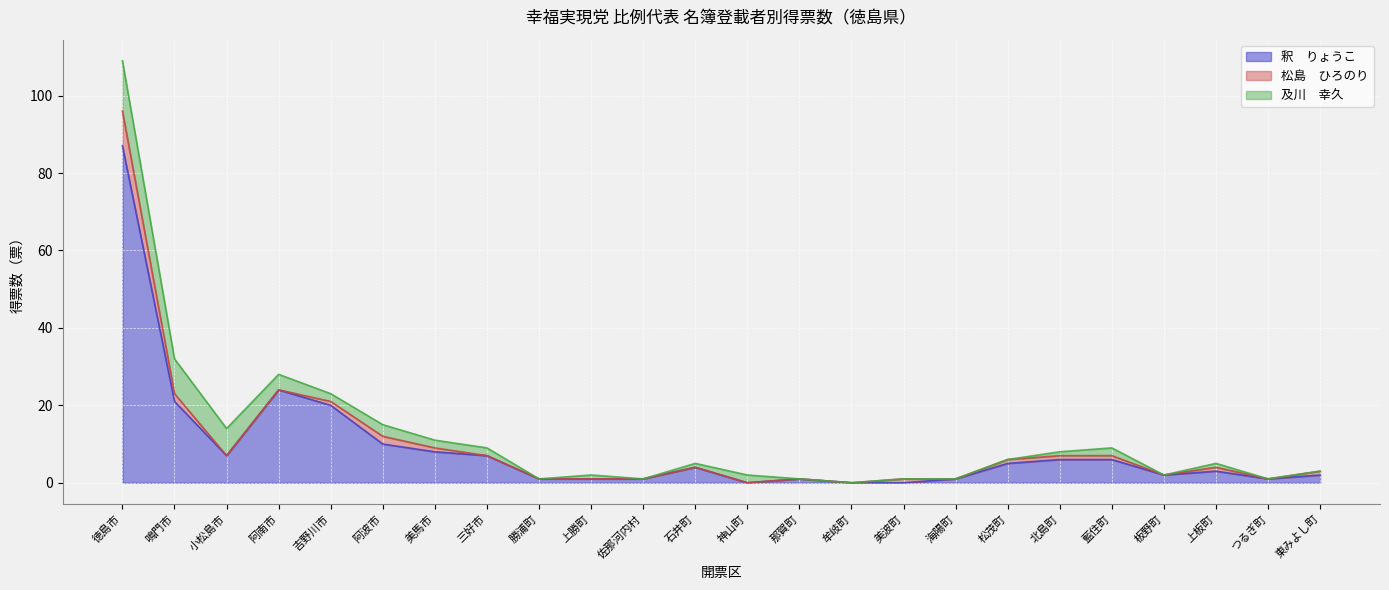

Between 勝浦町 and つるぎ町, which series saw the biggest shift?

釈　りょうこ